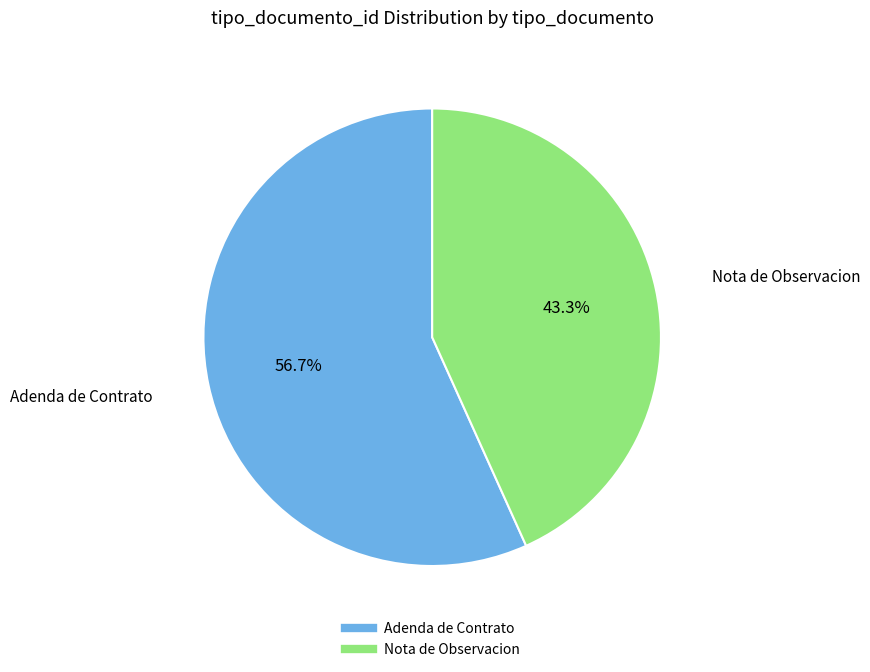

Is there a majority slice in this chart?

Yes